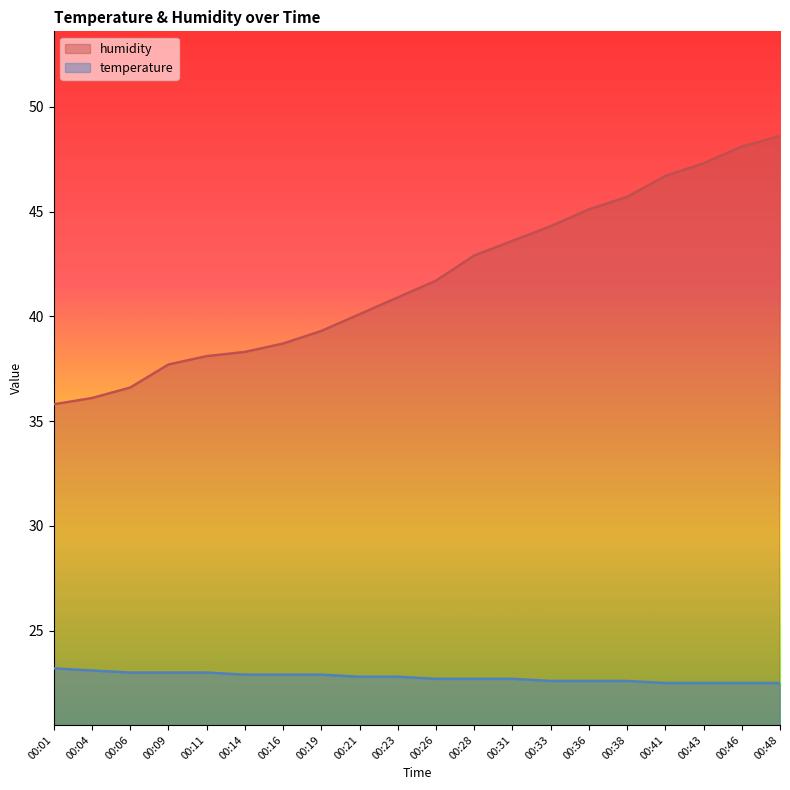

Does the chart display data point markers on the line(s)?

No